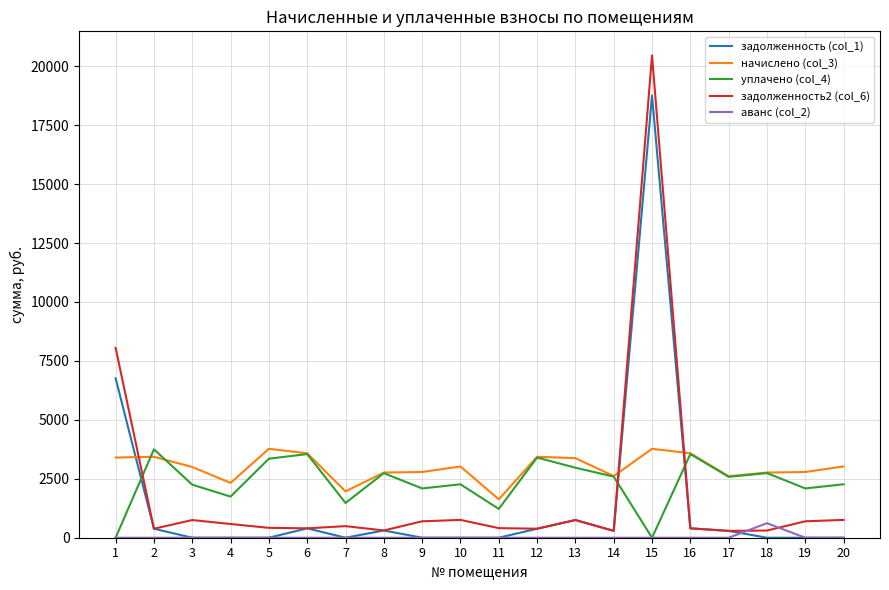

What is the approximate value of начислено (col_3) at 11?

1628.6